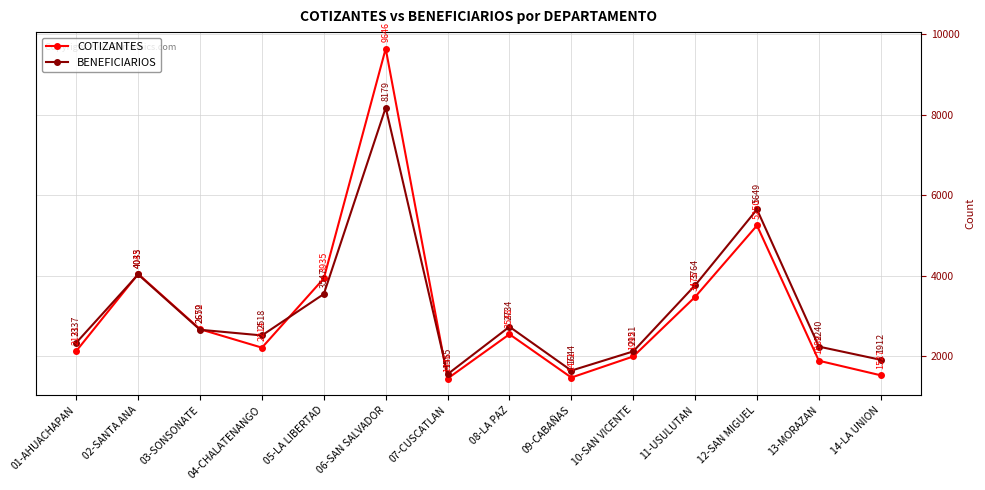

Which label corresponds to the smallest value in the chart?

07-CUSCATLAN